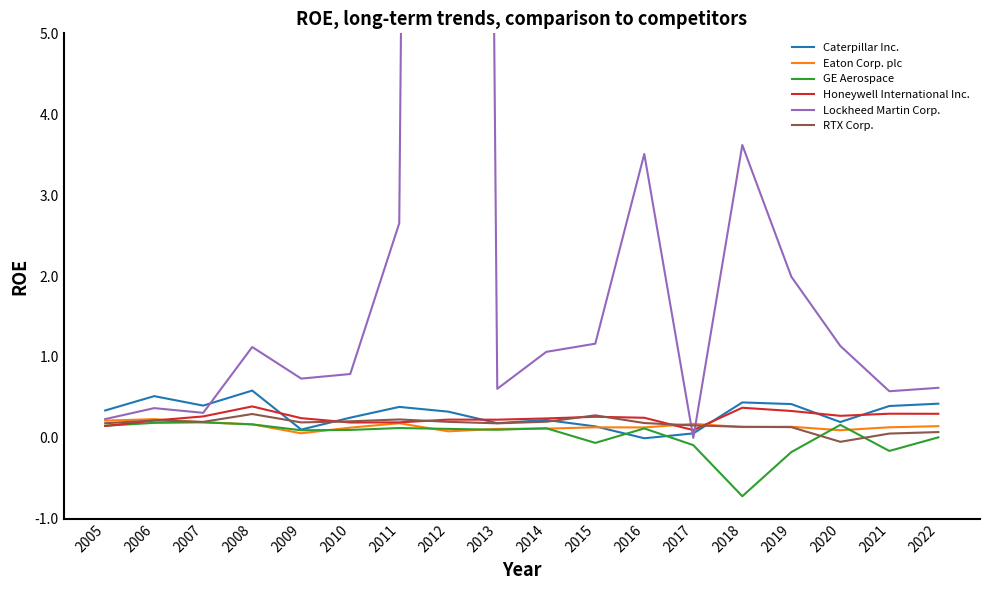

In RTX Corp., how many points are lower than both neighbors (excluding endpoints)?

4